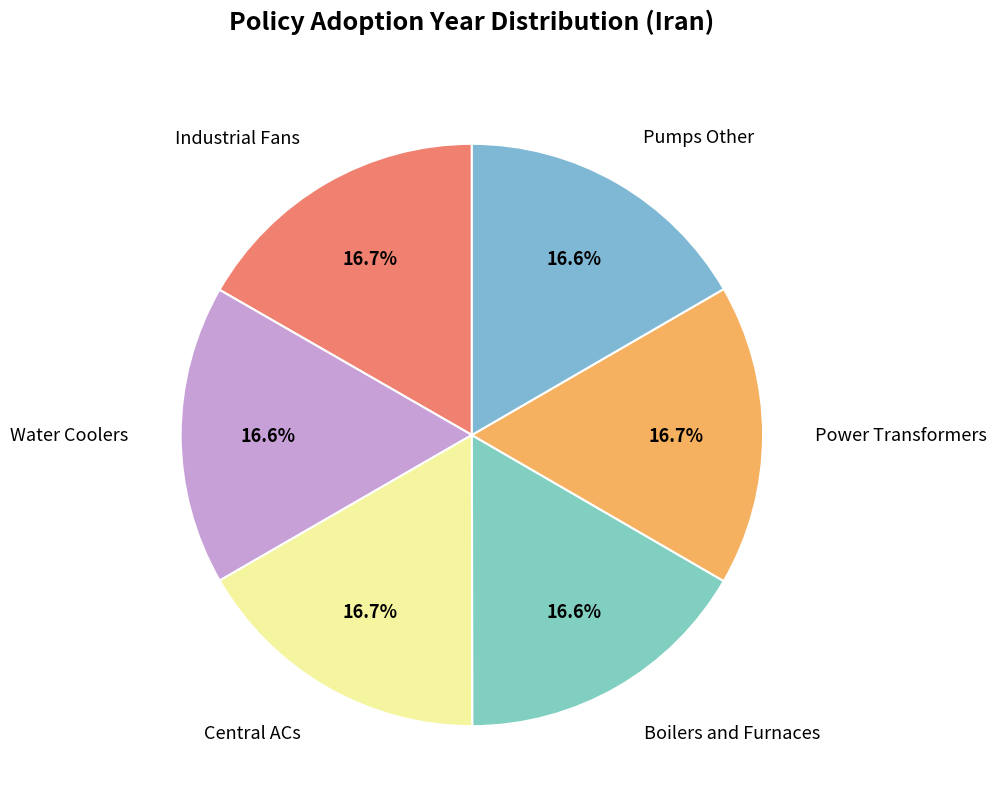

To the nearest percent, what is the average slice percentage?

17%